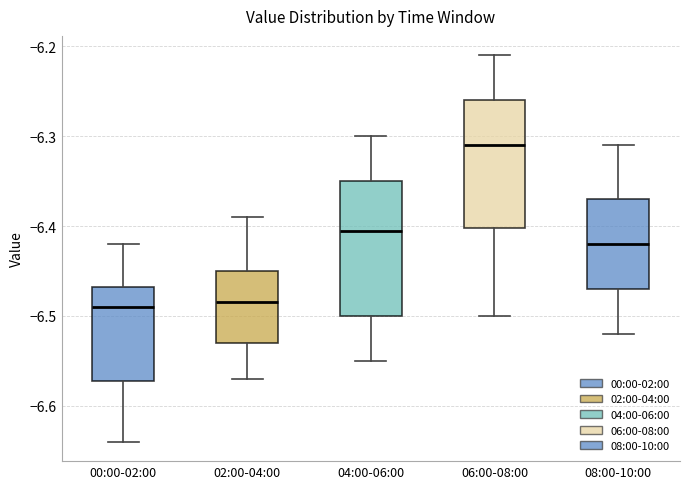

Reading left to right, transcribe this box plot: for each box, give where its median line is, the range the box spans, and where its two whiskers end, as read against the y-axis. The values are not printed on the chart, so give them approximately, as read against the axis.

00:00-02:00: median -6.49, box -6.57 to -6.47, whiskers -6.64 to -6.42
02:00-04:00: median -6.48, box -6.53 to -6.45, whiskers -6.57 to -6.39
04:00-06:00: median -6.40, box -6.50 to -6.35, whiskers -6.55 to -6.30
06:00-08:00: median -6.31, box -6.40 to -6.26, whiskers -6.50 to -6.21
08:00-10:00: median -6.42, box -6.47 to -6.37, whiskers -6.52 to -6.31